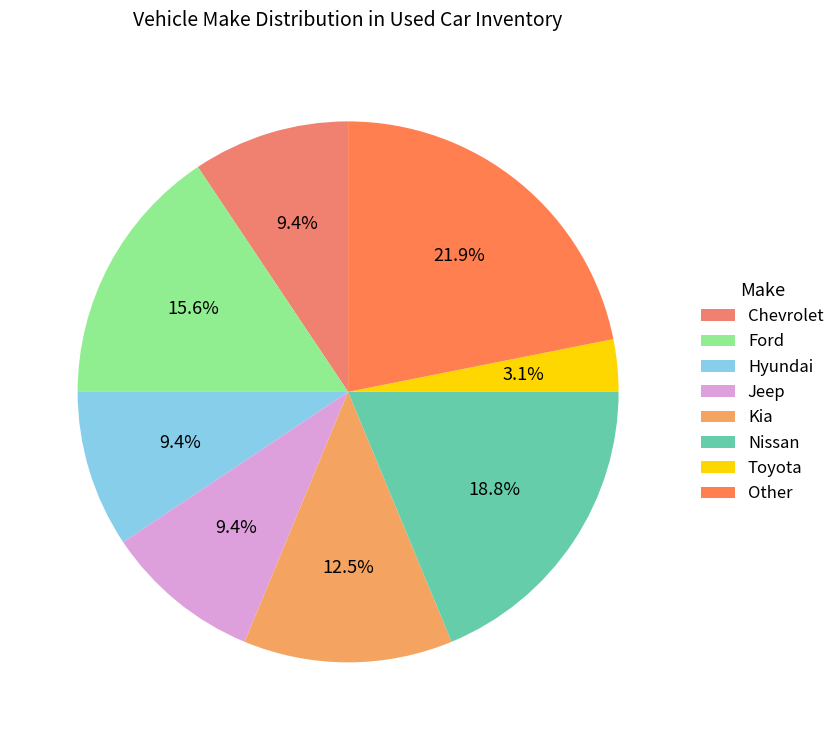

Count the number of slices in the pie.

8